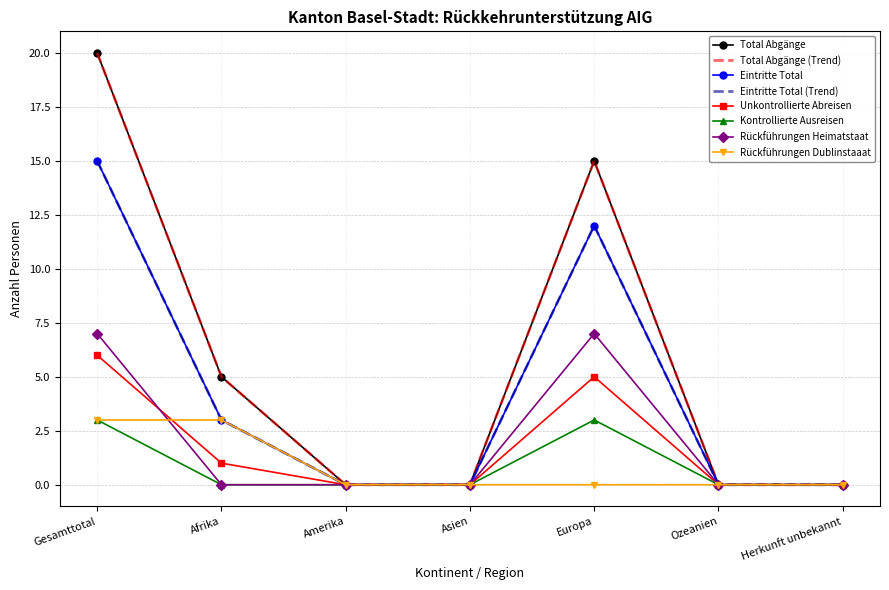

True or false: Unkontrollierte Abreisen and Total Abgänge intersect in this chart.

False